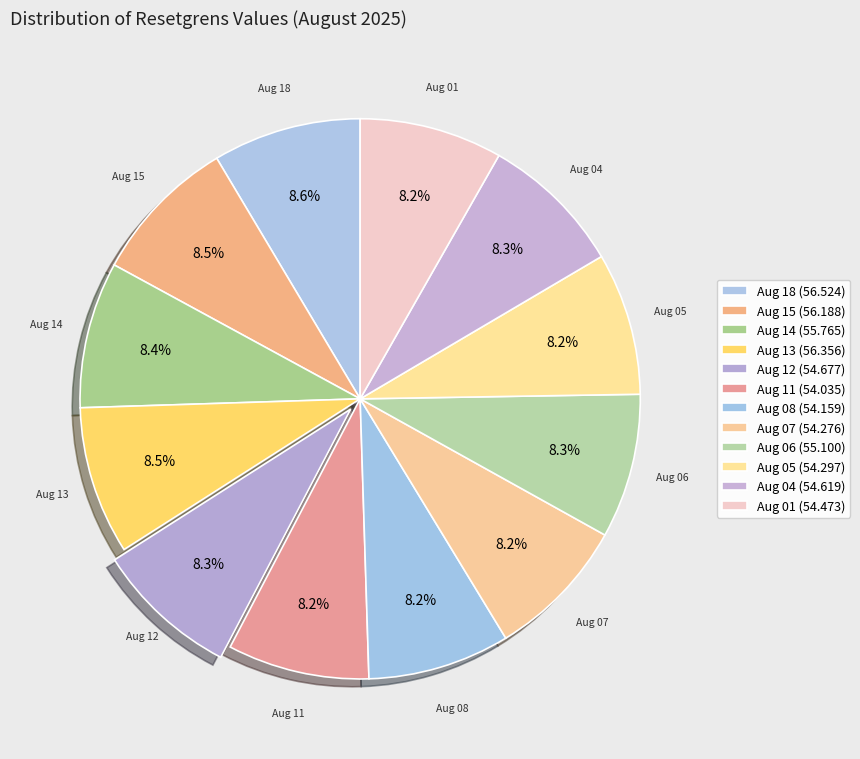

Is there a majority slice in this chart?

No